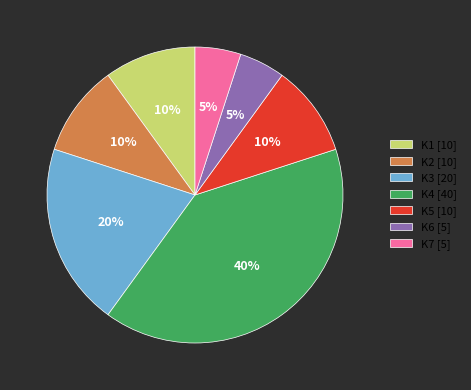

How many segments does this pie chart have?

7